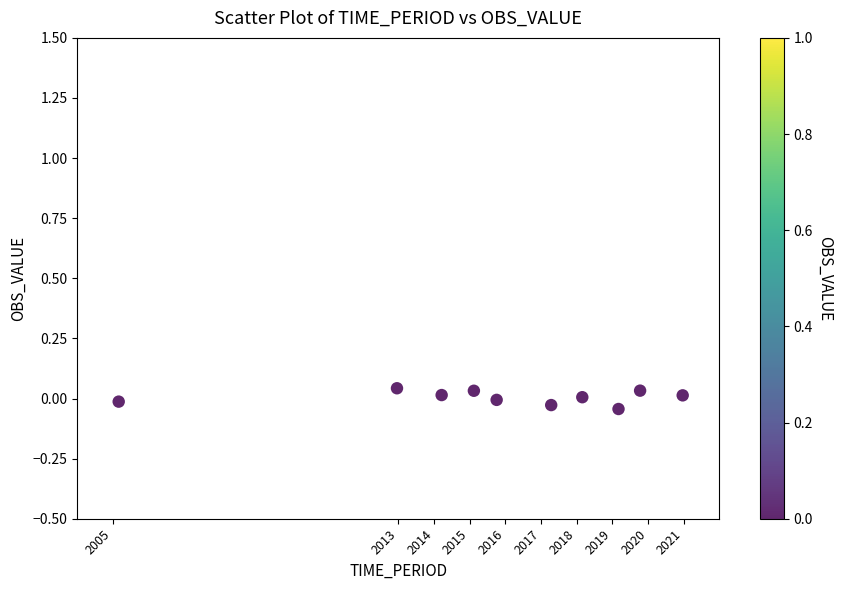

What is the range of X values (max minus min)?

15.8